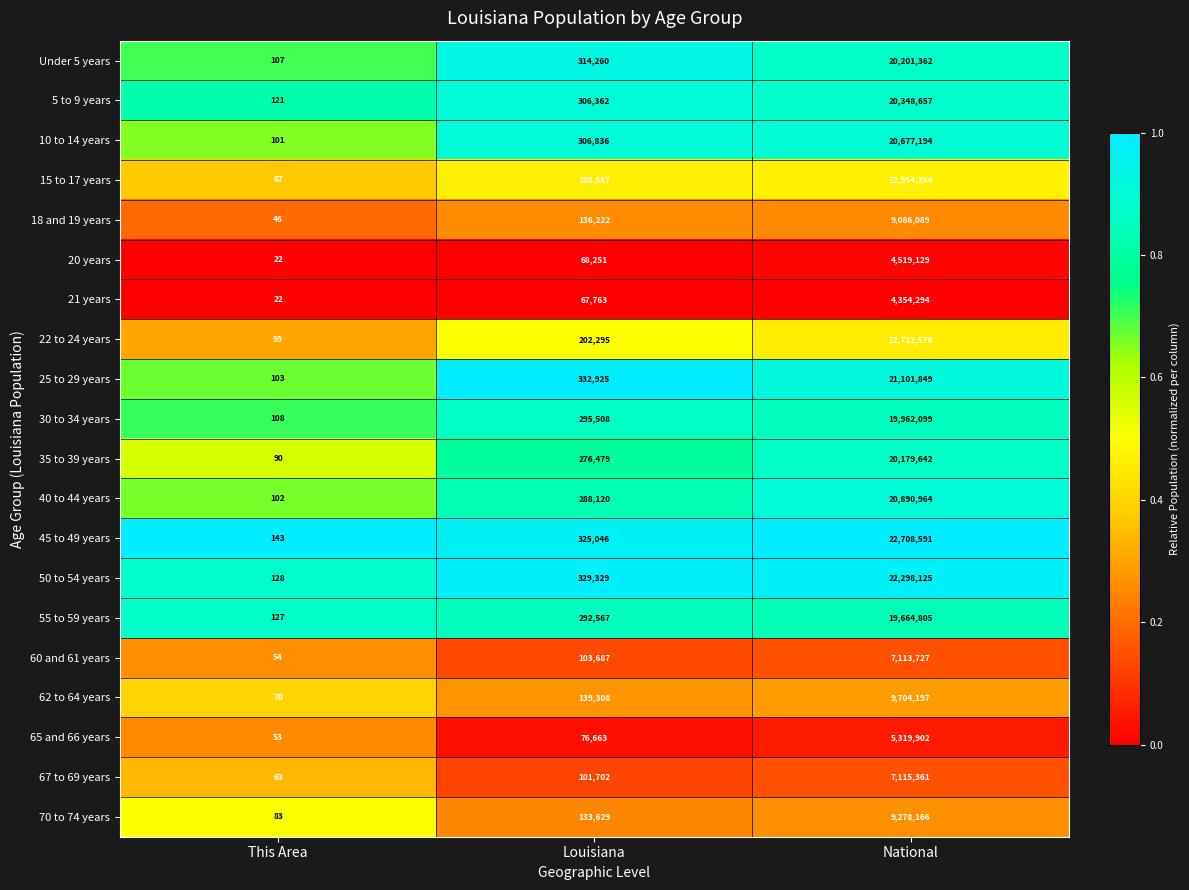

List the series in order of their peak value, highest first.

45 to 49 years, 50 to 54 years, 25 to 29 years, 40 to 44 years, 10 to 14 years, 5 to 9 years, Under 5 years, 35 to 39 years, 30 to 34 years, 55 to 59 years, 15 to 17 years, 22 to 24 years, 62 to 64 years, 70 to 74 years, 18 and 19 years, 67 to 69 years, 60 and 61 years, 65 and 66 years, 20 years, 21 years